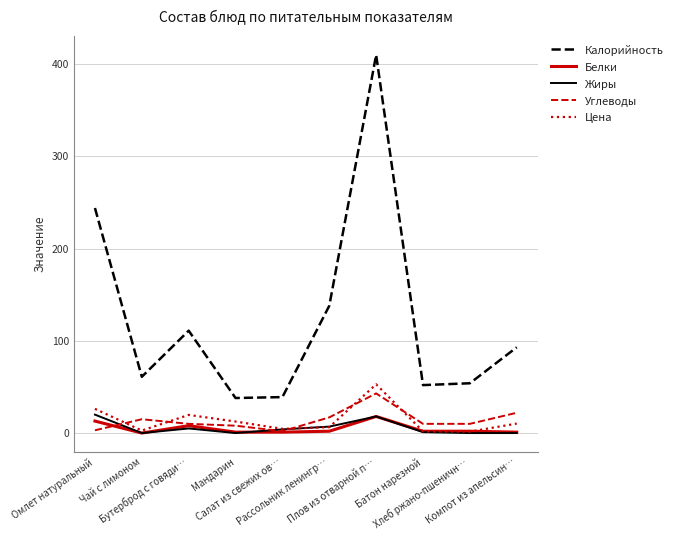

Which series has the largest total across all categories?

Калорийность